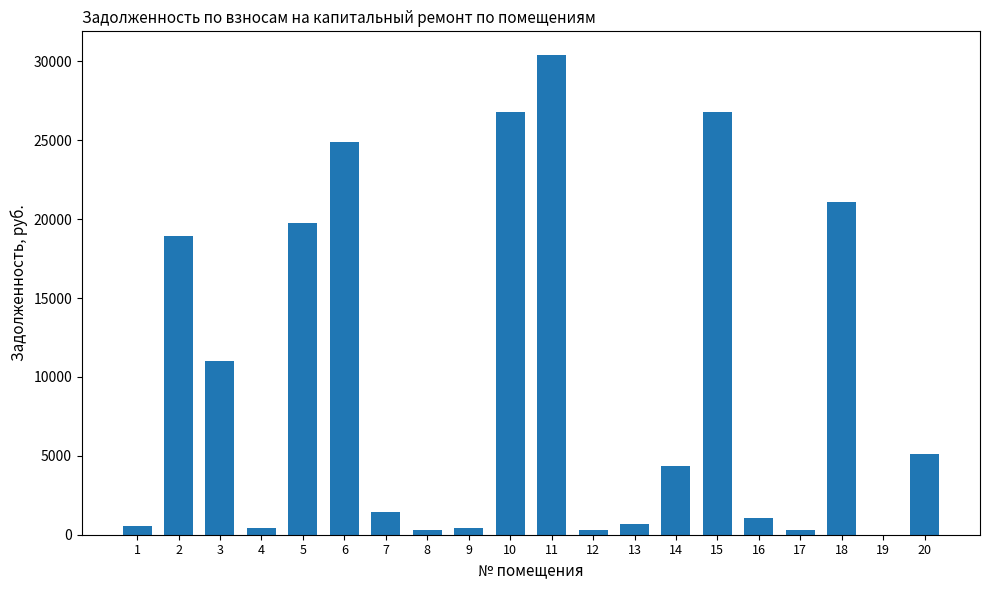

The value at 5 is 19762.6. True or false?

True